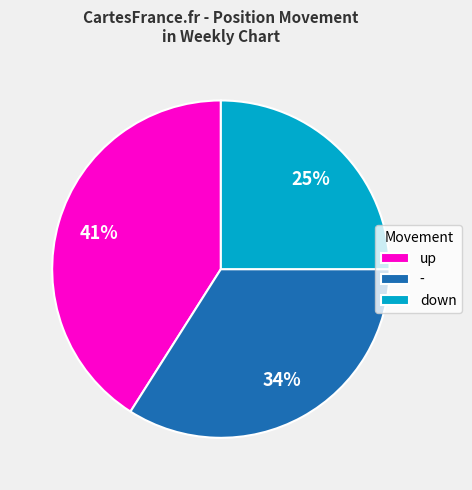

How many slices are in this pie chart?

3